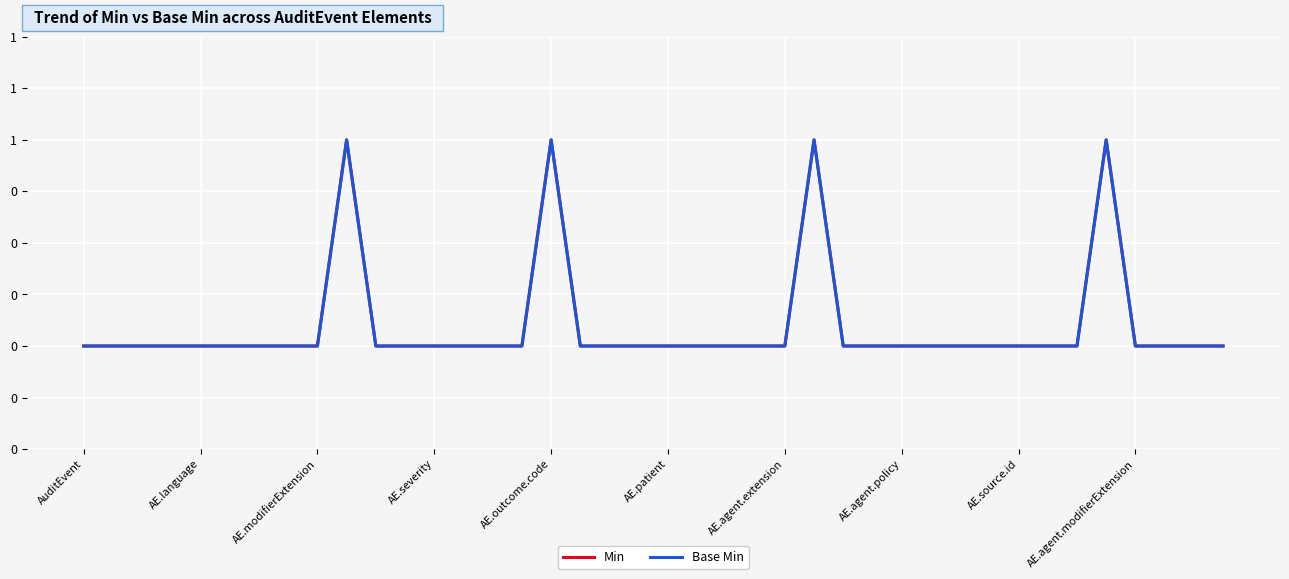

Does the chart have visible grid lines?

Yes